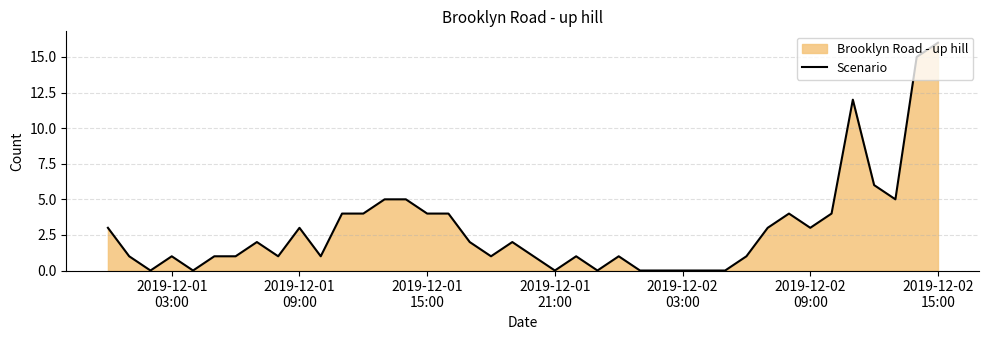

What is the difference between the maximum and minimum values?

16